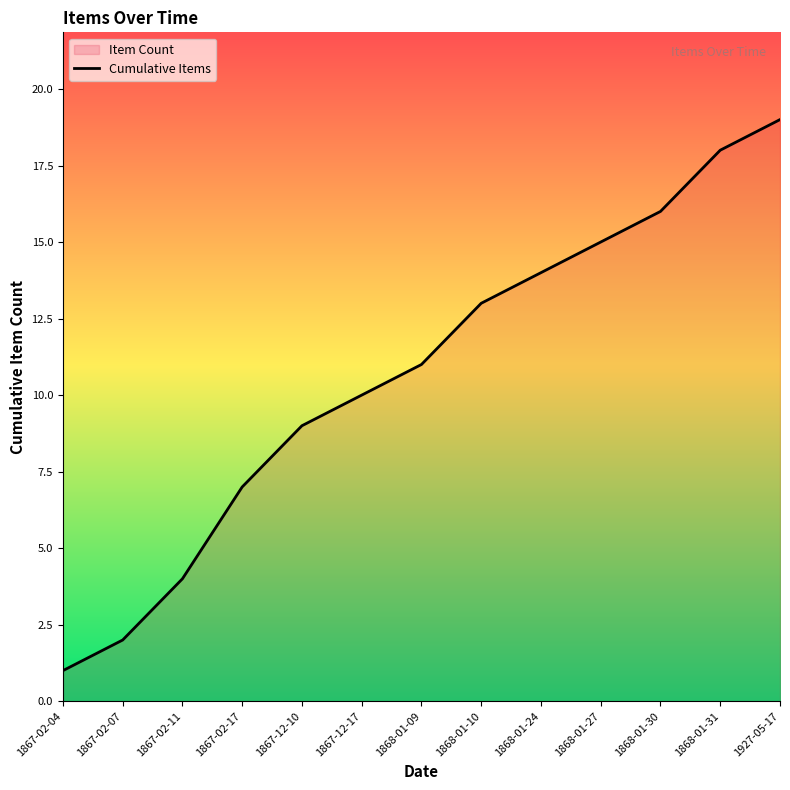

What is the average value?

11